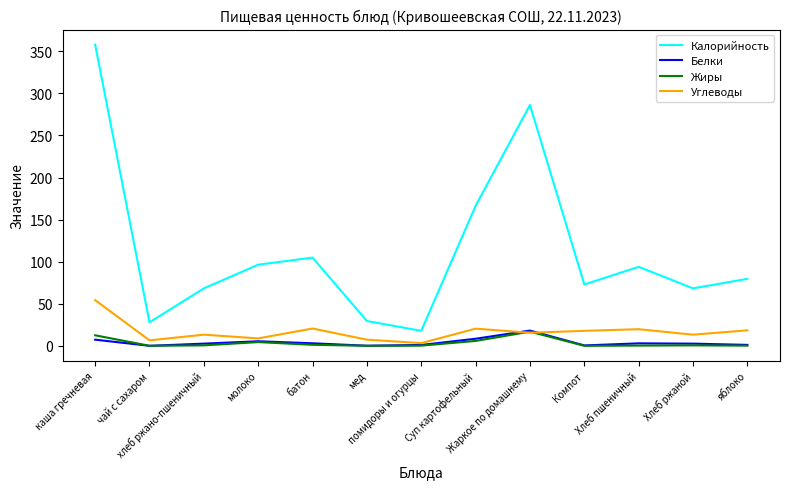

True or false: Белки and Калорийность intersect in this chart.

False